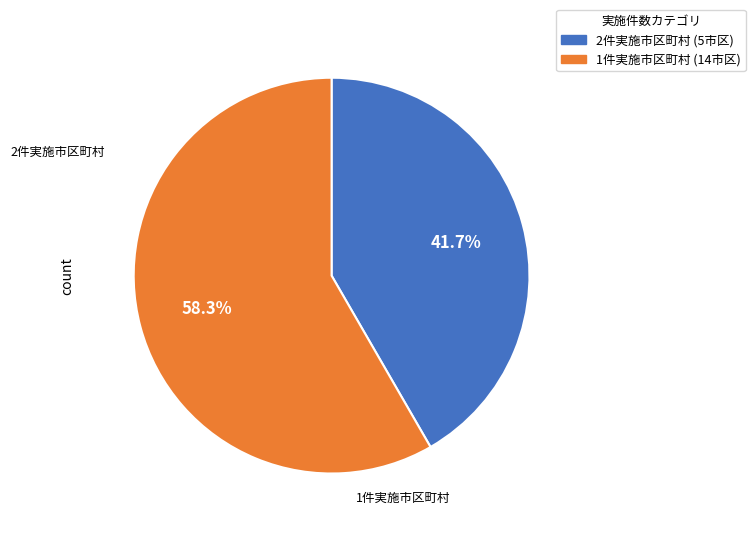

Is there a majority slice in this chart?

Yes